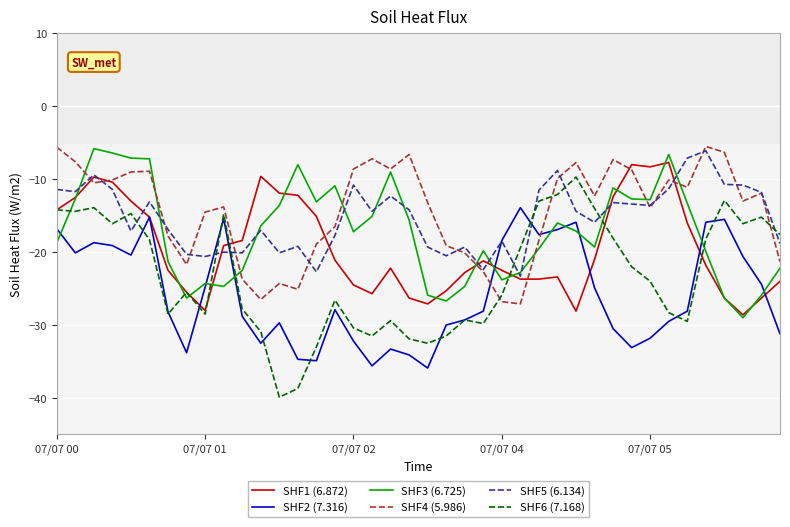

Is this an area chart (filled region under the line)?

No